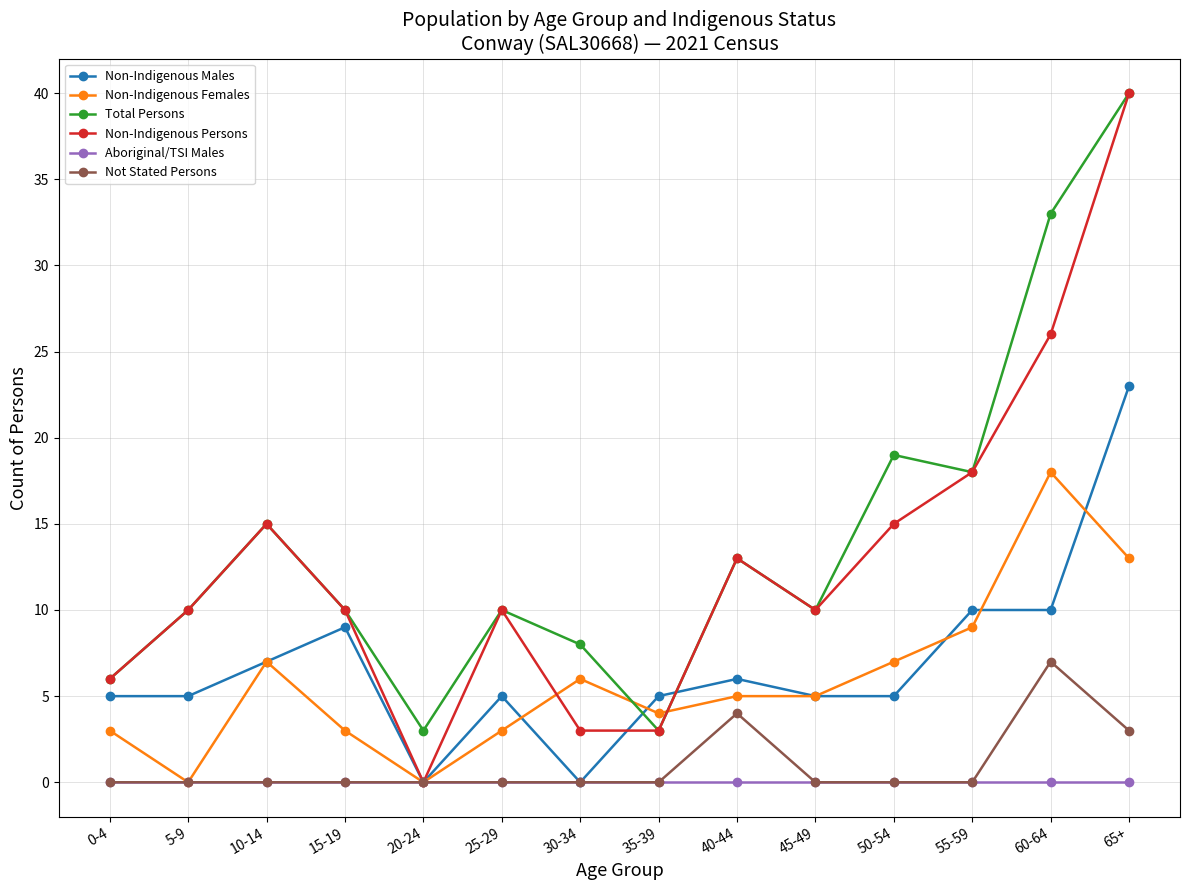

What are all the series names shown in the legend?

Non-Indigenous Males, Non-Indigenous Females, Total Persons, Non-Indigenous Persons, Aboriginal/TSI Males, Not Stated Persons